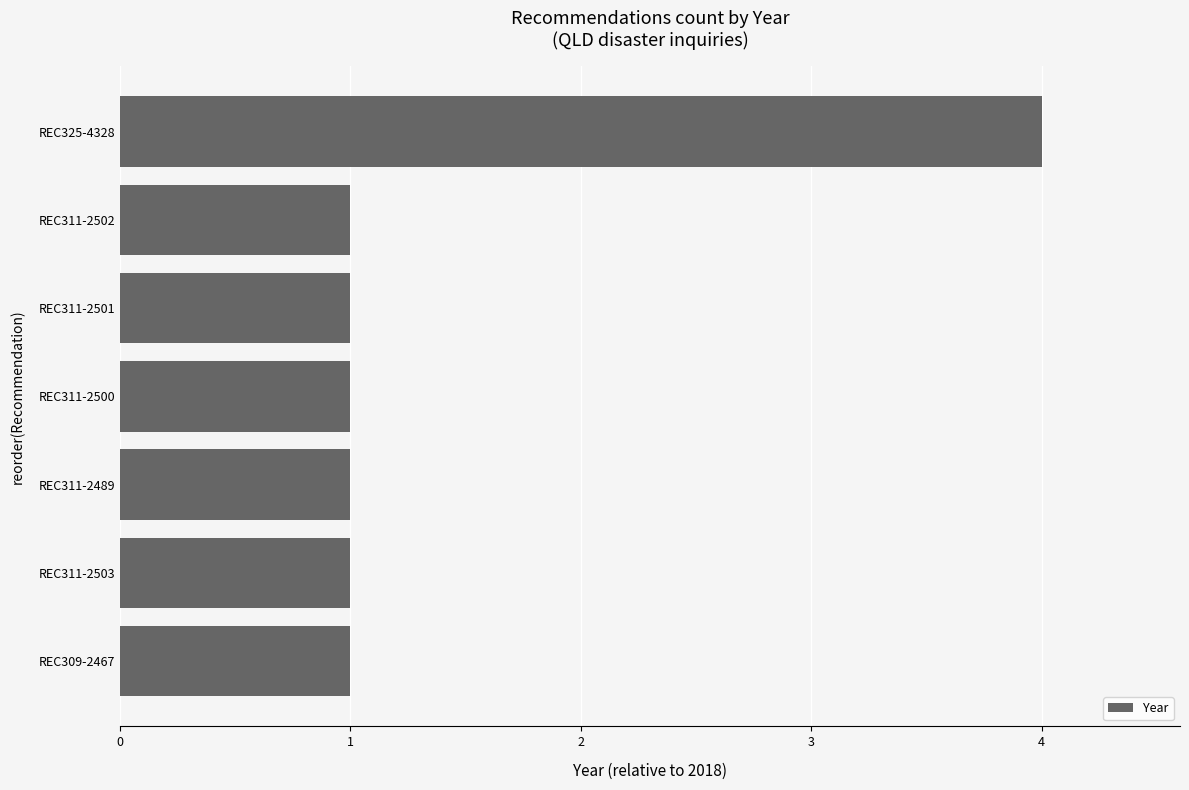

What is the difference between the maximum and minimum values?

3